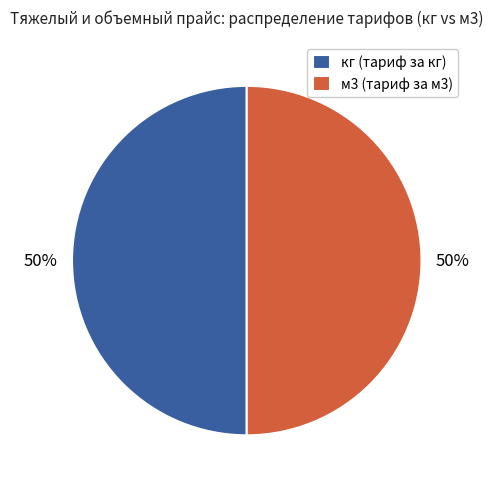

True or false: м3 (тариф за м3) accounts for 50% of the total.

True